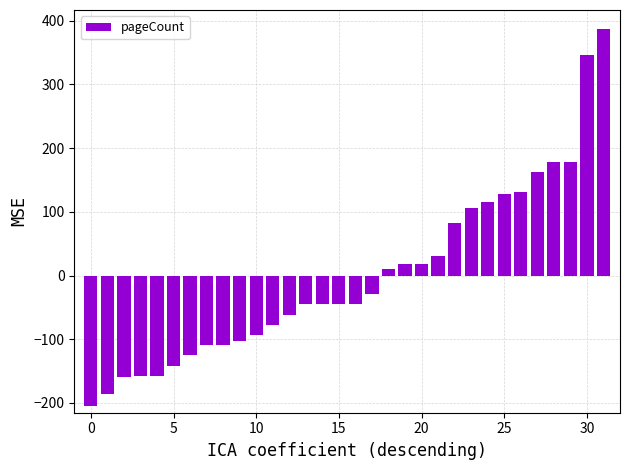

What is the minimum value shown in the chart?

-205.3